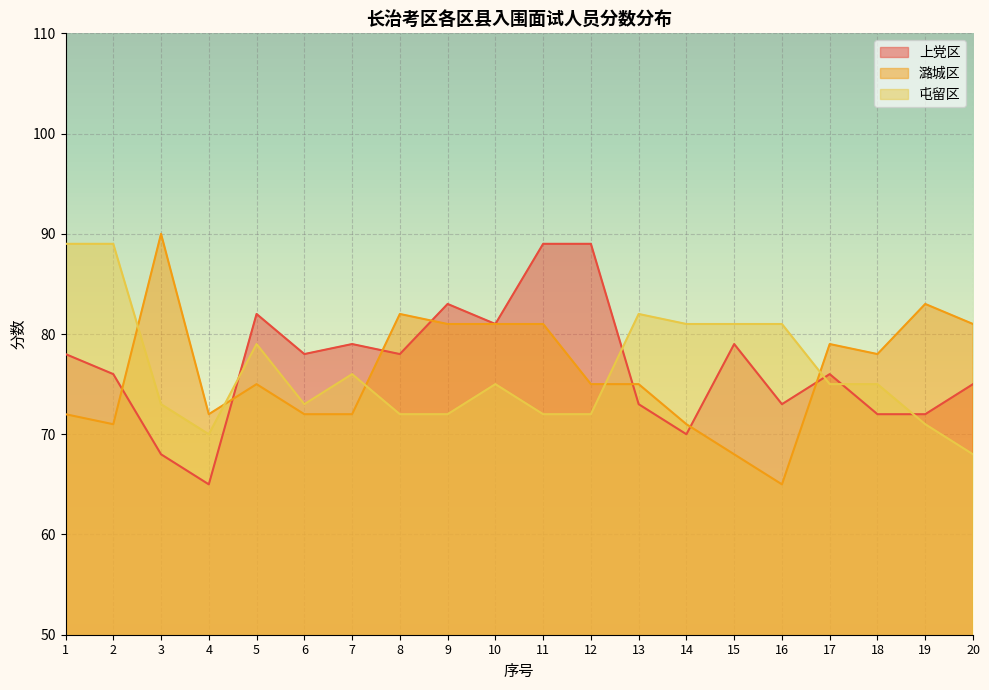

Count the number of categories in the chart.

20